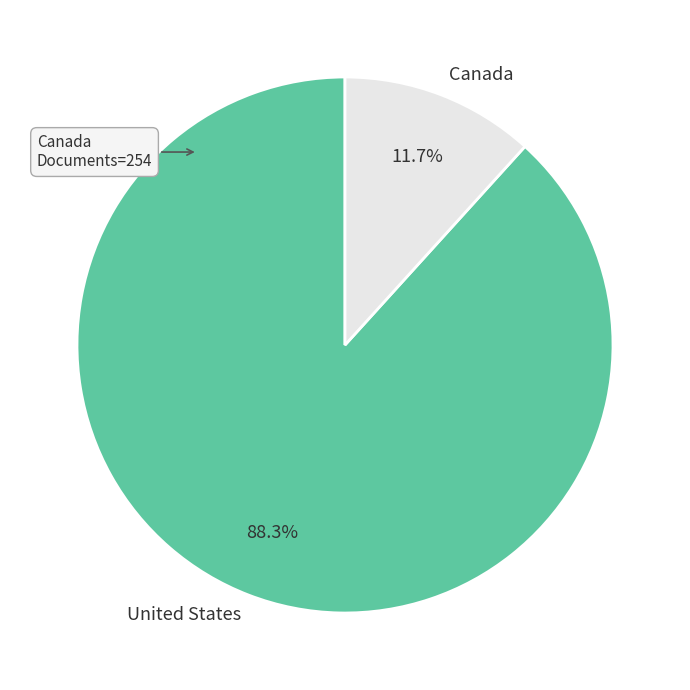

Count the number of slices in the pie.

2